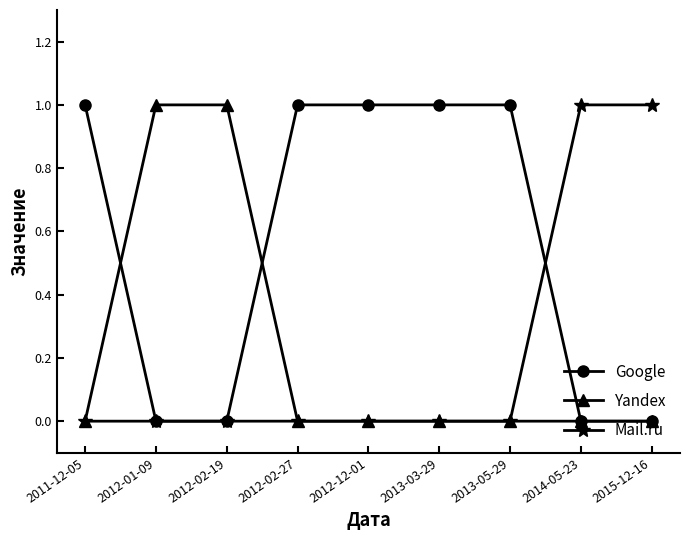

What is the greatest value displayed?

1